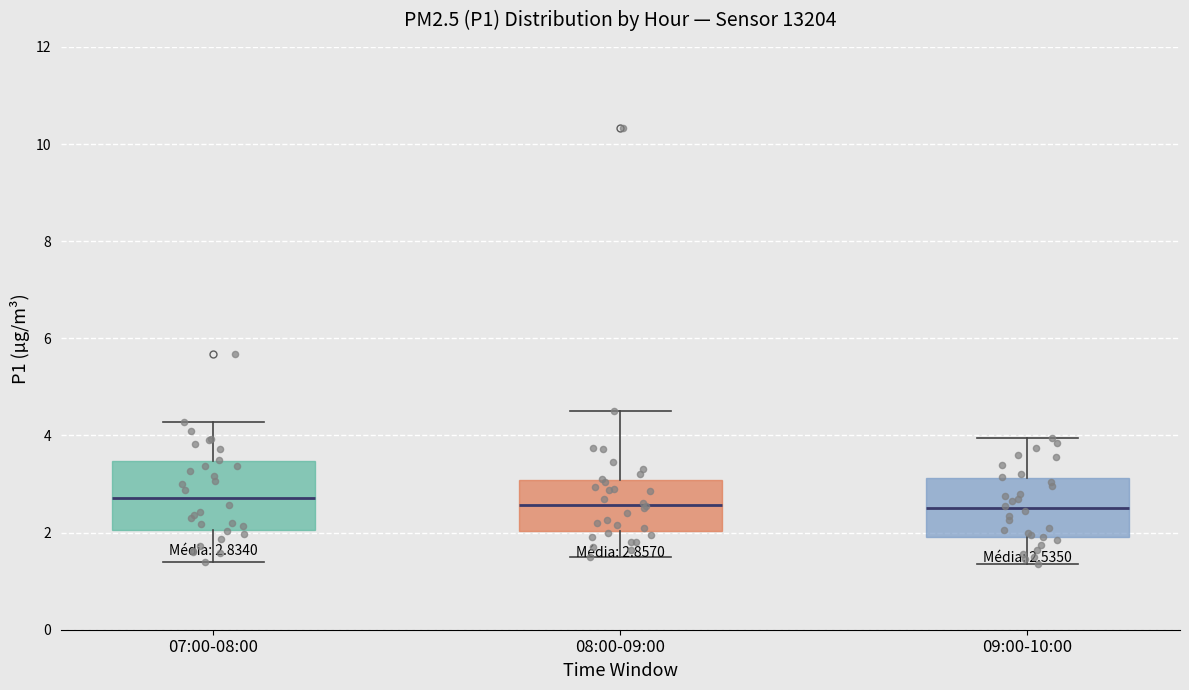

Comparing the boxes themselves (not the whiskers), which one is the tallest?

07:00-08:00